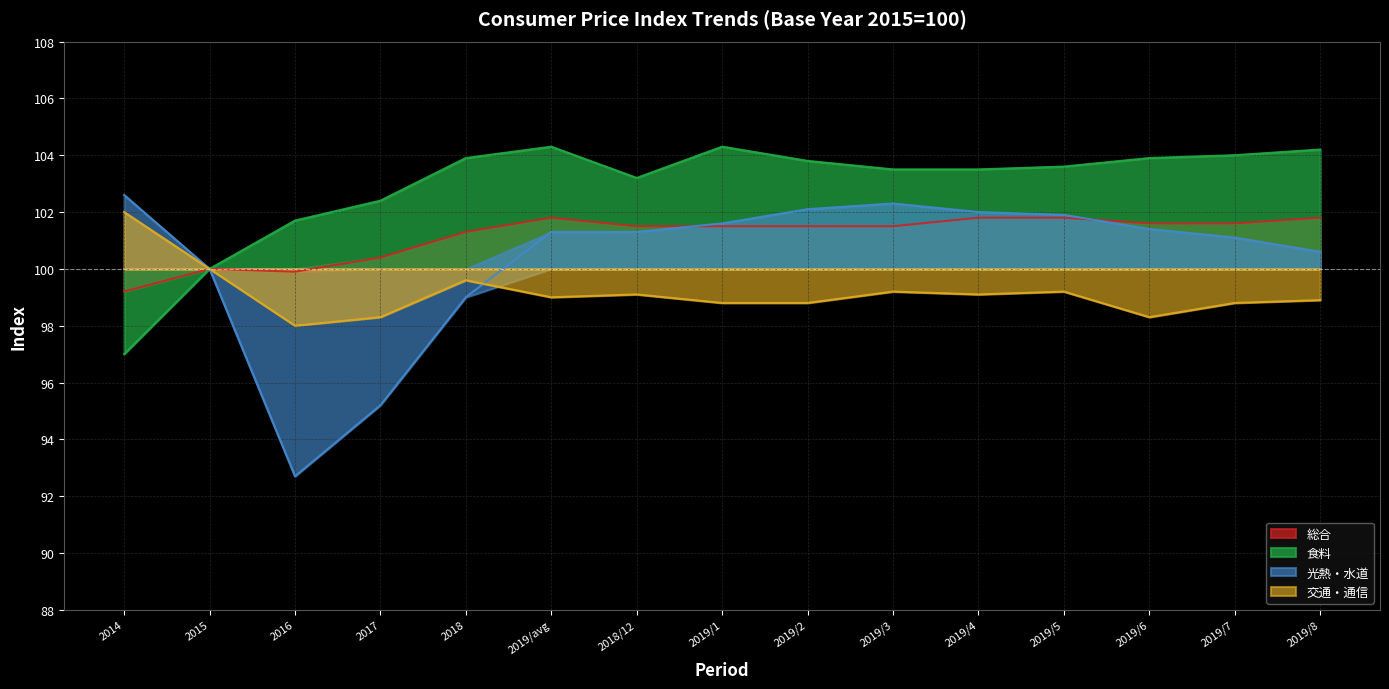

True or false: 光熱・水道 has a value of 25.9 at 2014.

False